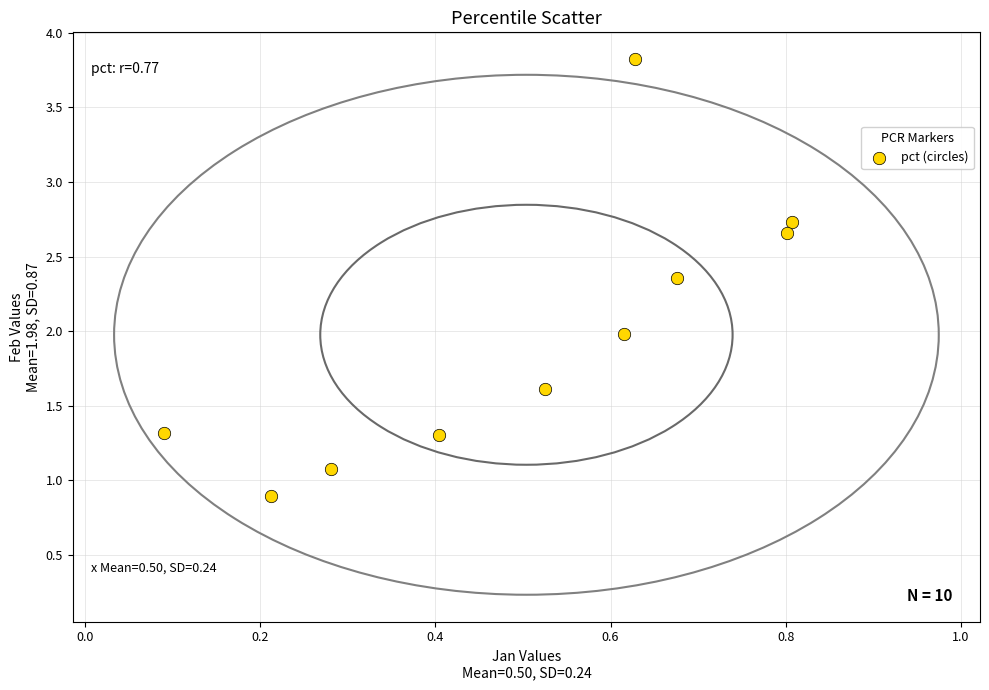

What is the range of Y values (max minus min)?

2.9